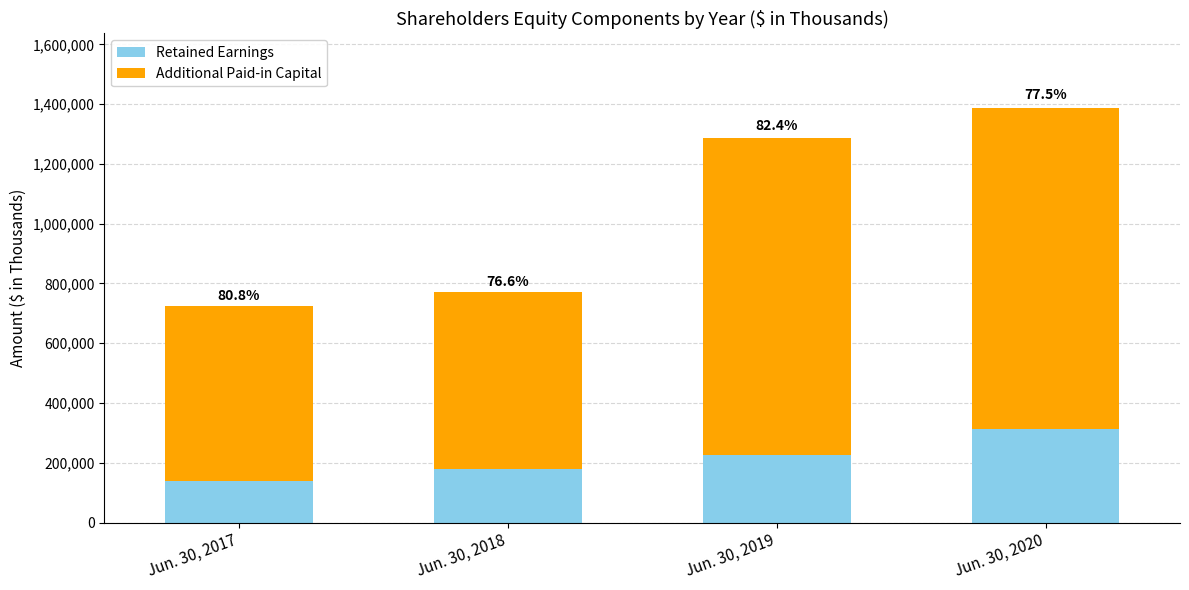

Does the chart contain any negative values?

No